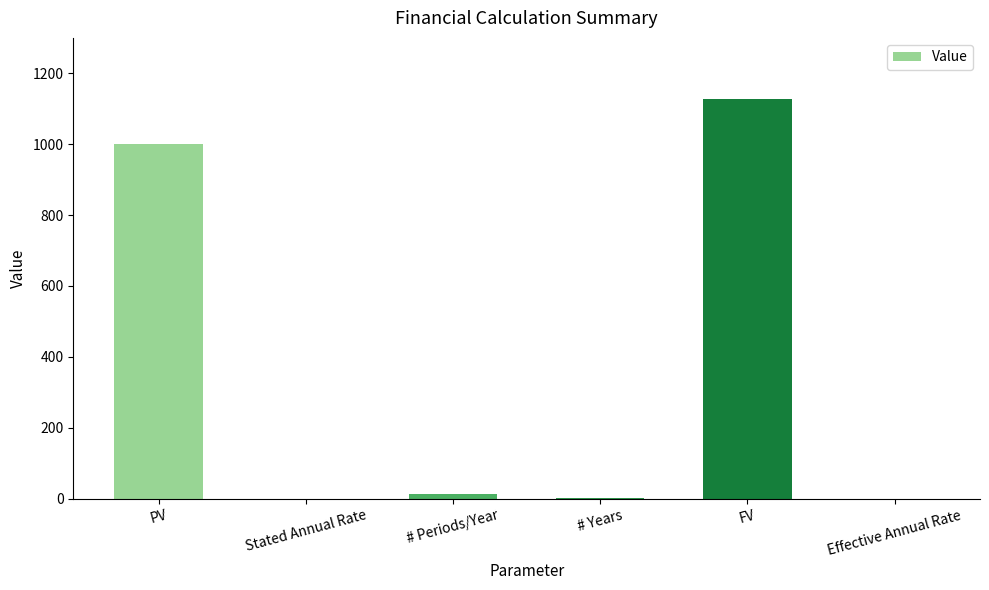

Is it true that the value at PV is 1000.0?

True